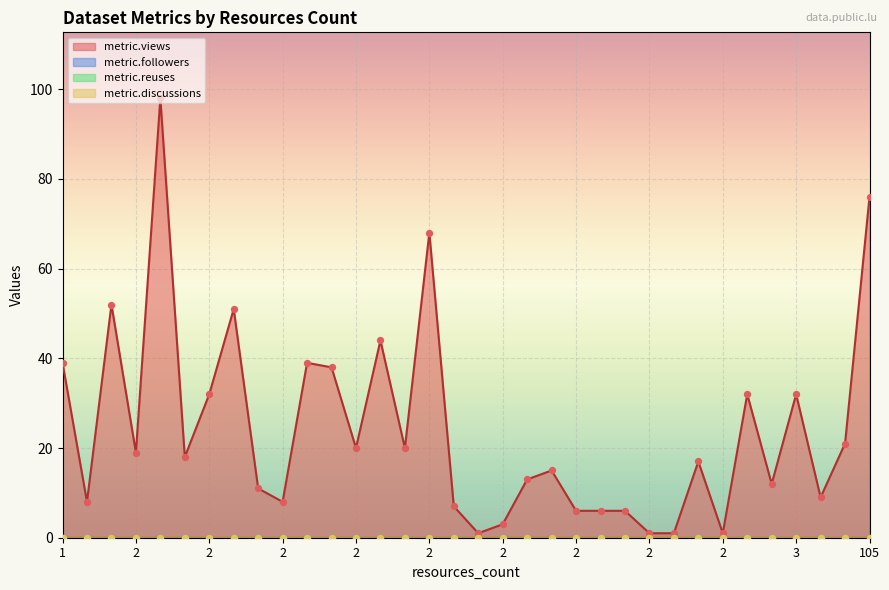

Which series reaches the minimum Y coordinate?

metric.followers